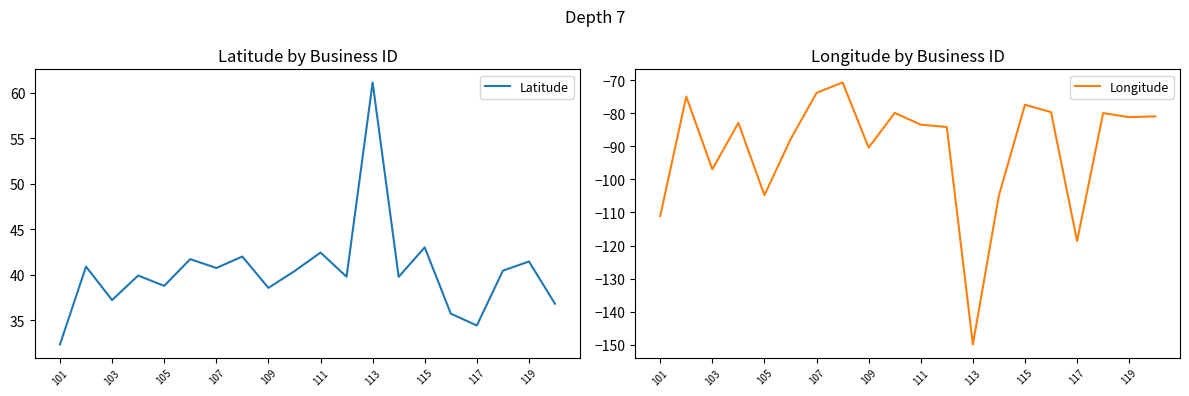

What is the value of the Longitude point at the 11th from the left?

-83.5